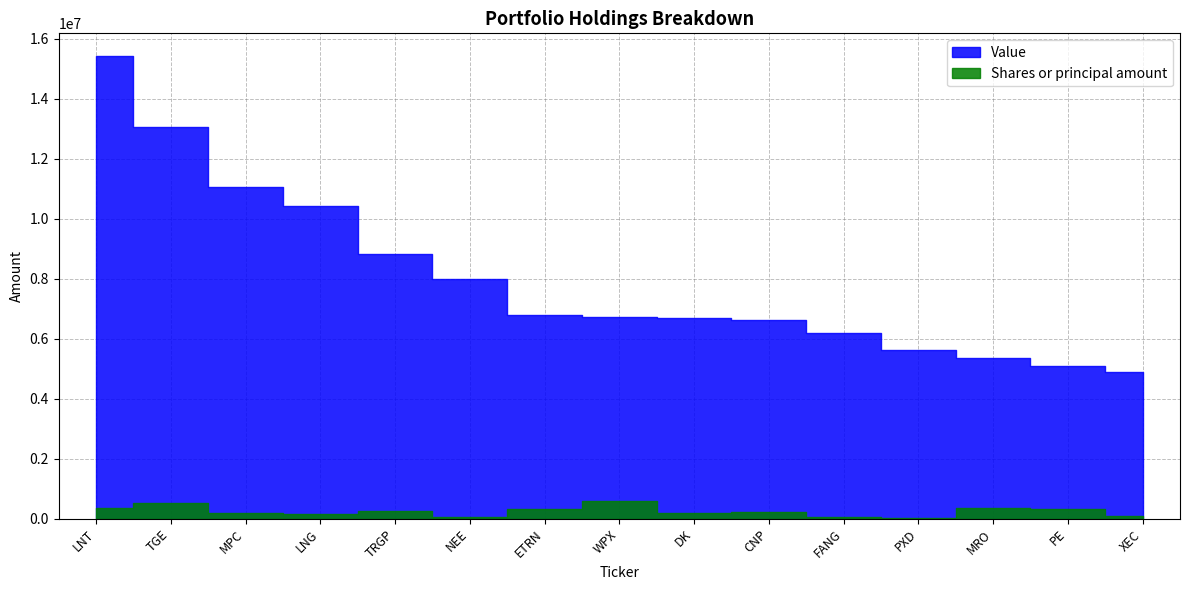

How many lines are shown in the chart?

2